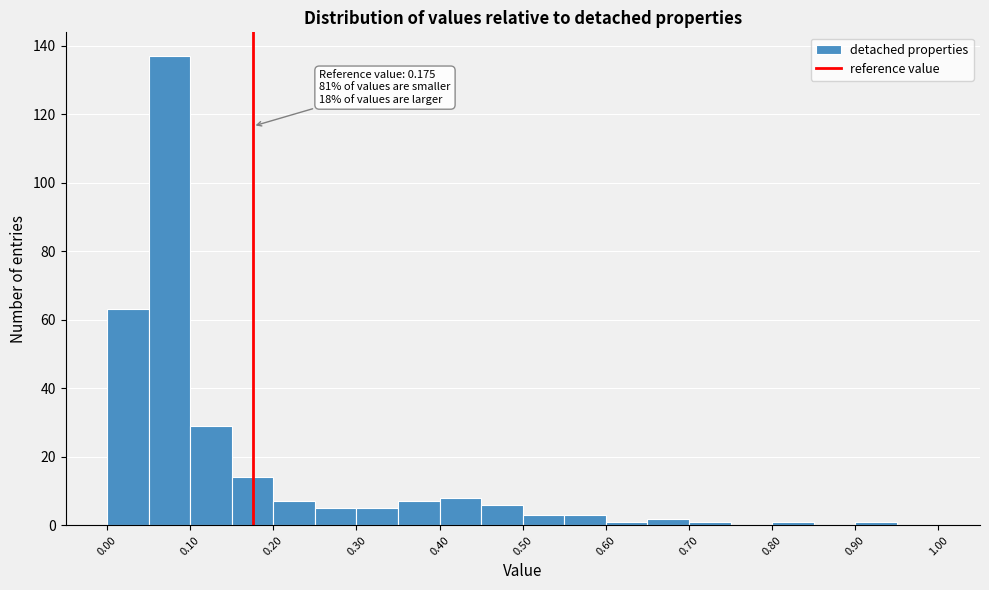

Which range on the x-axis has the tallest bar?

0.05 to 0.10